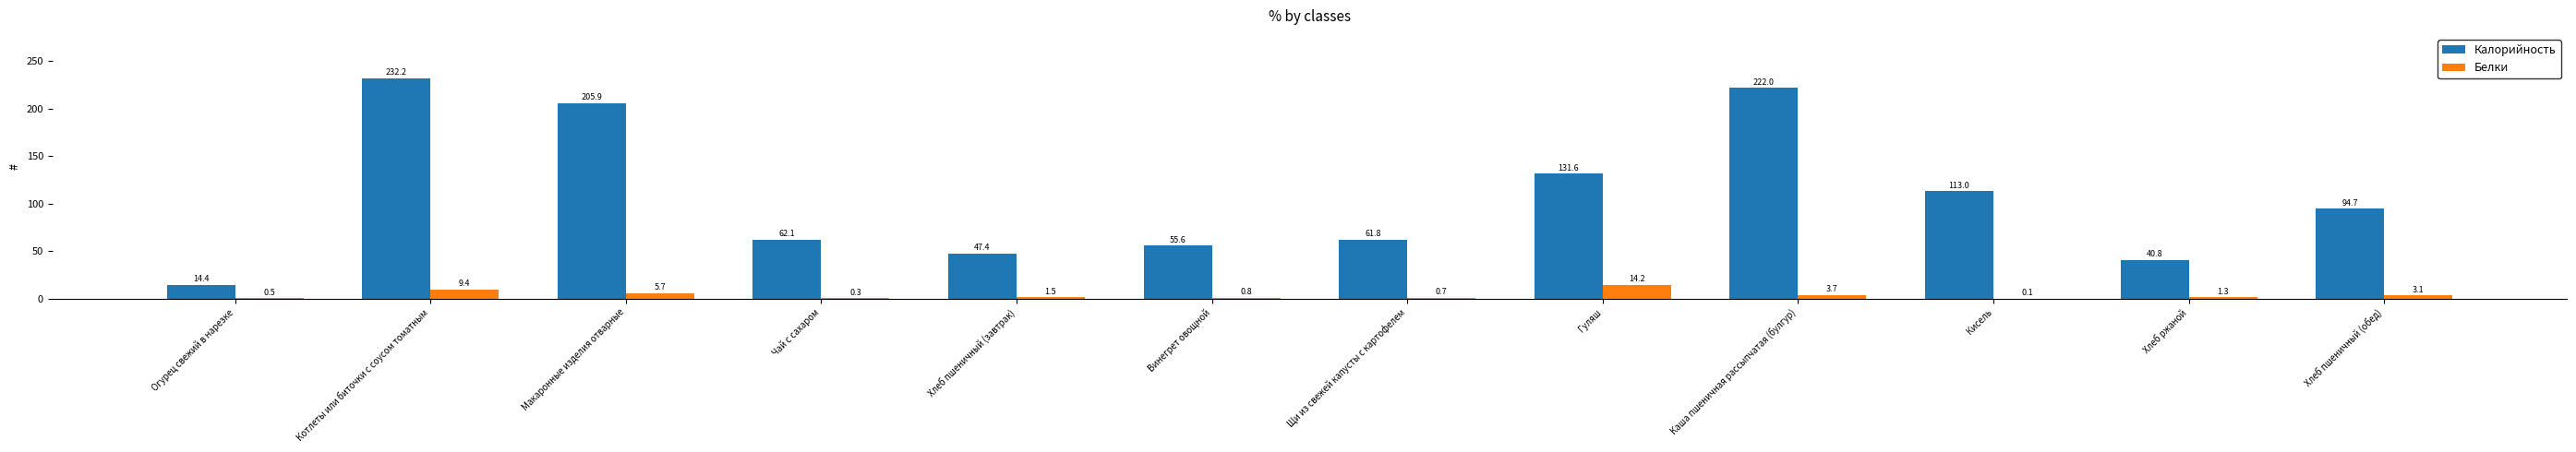

What is the difference between the Калорийность values at Хлеб ржаной and Хлеб пшеничный (завтрак)?

6.6